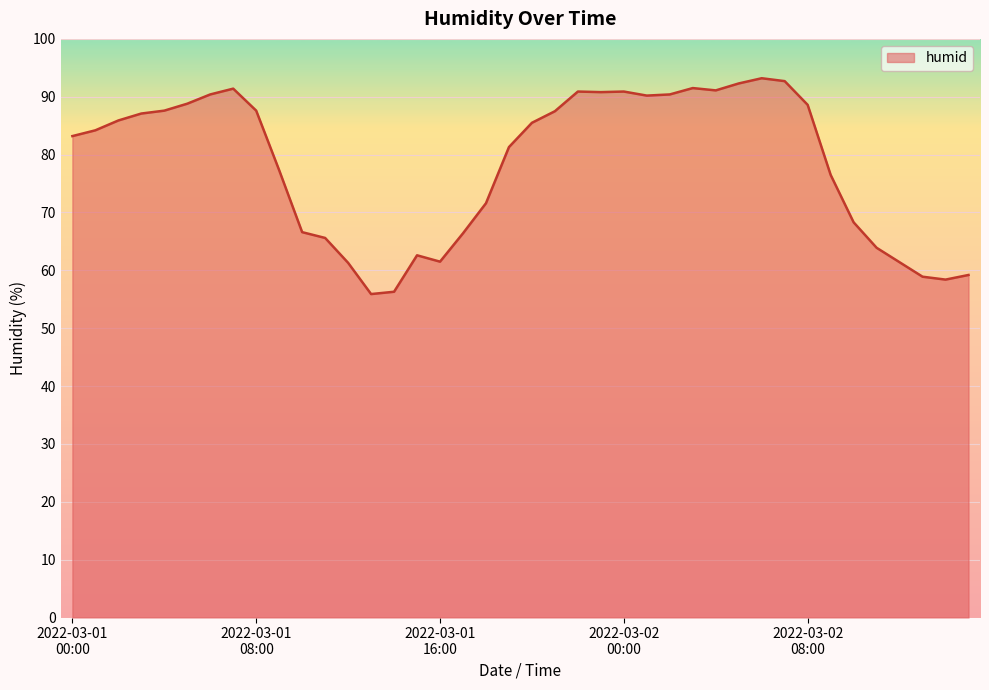

What is the difference between the maximum and minimum values?

37.3